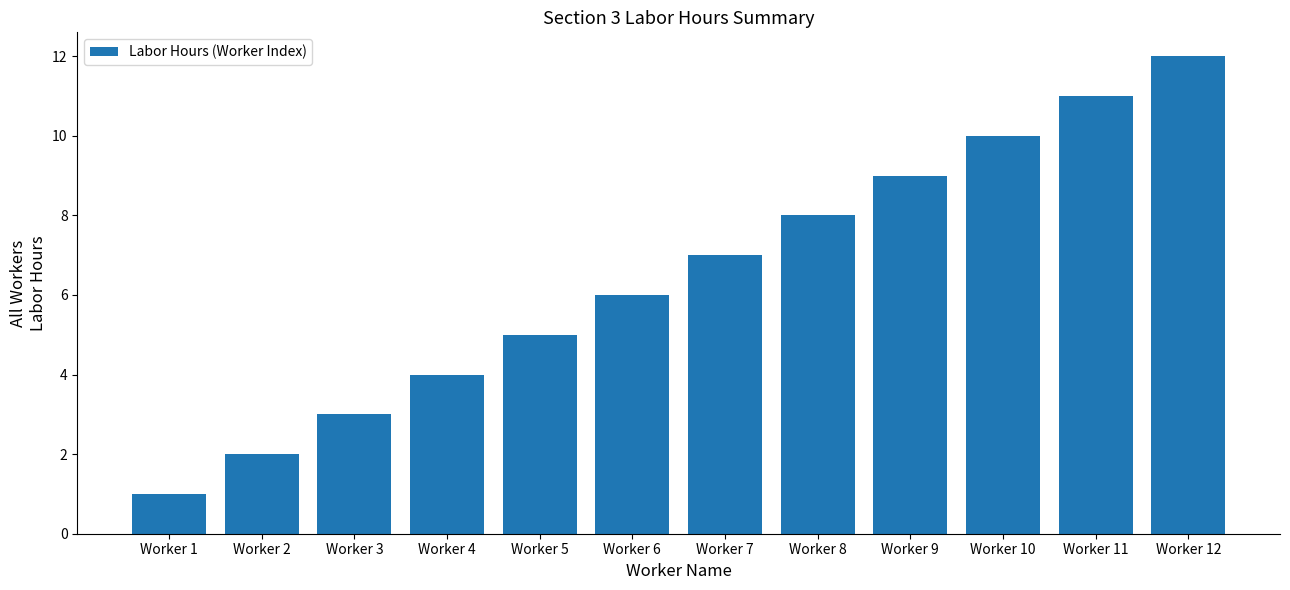

What is the difference between the values at Worker 7 and Worker 10?

3